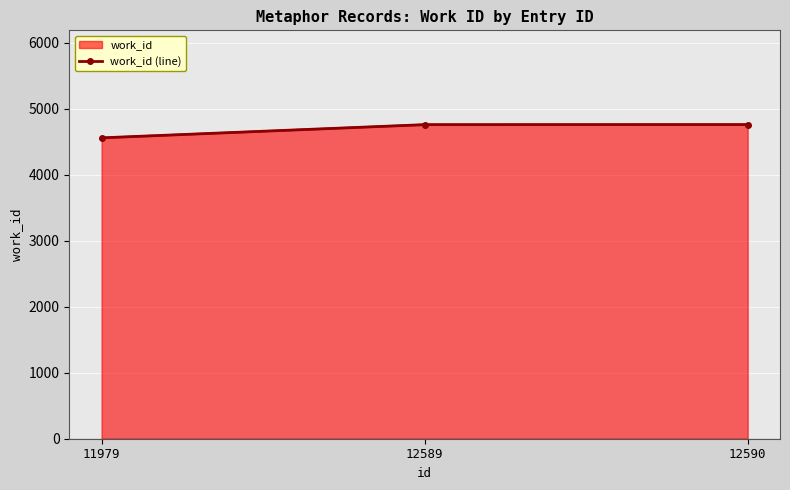

What is the value of the 3rd point from the left?

4760